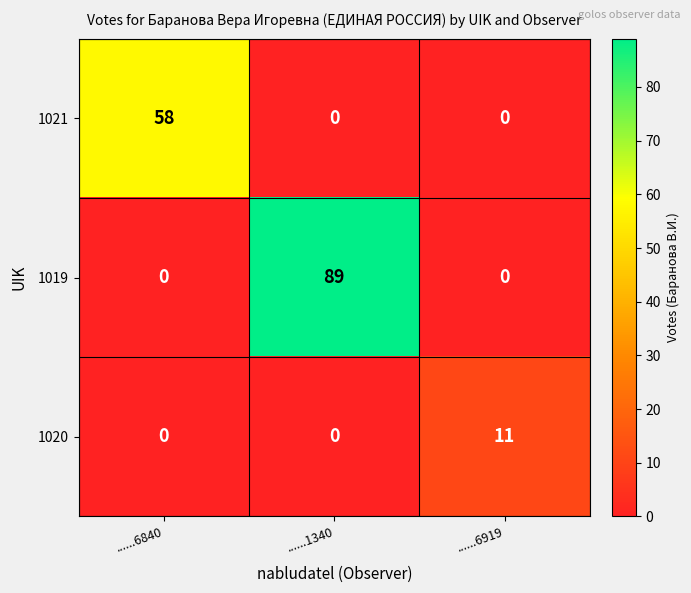

What is the sum of all 1021 values?

58